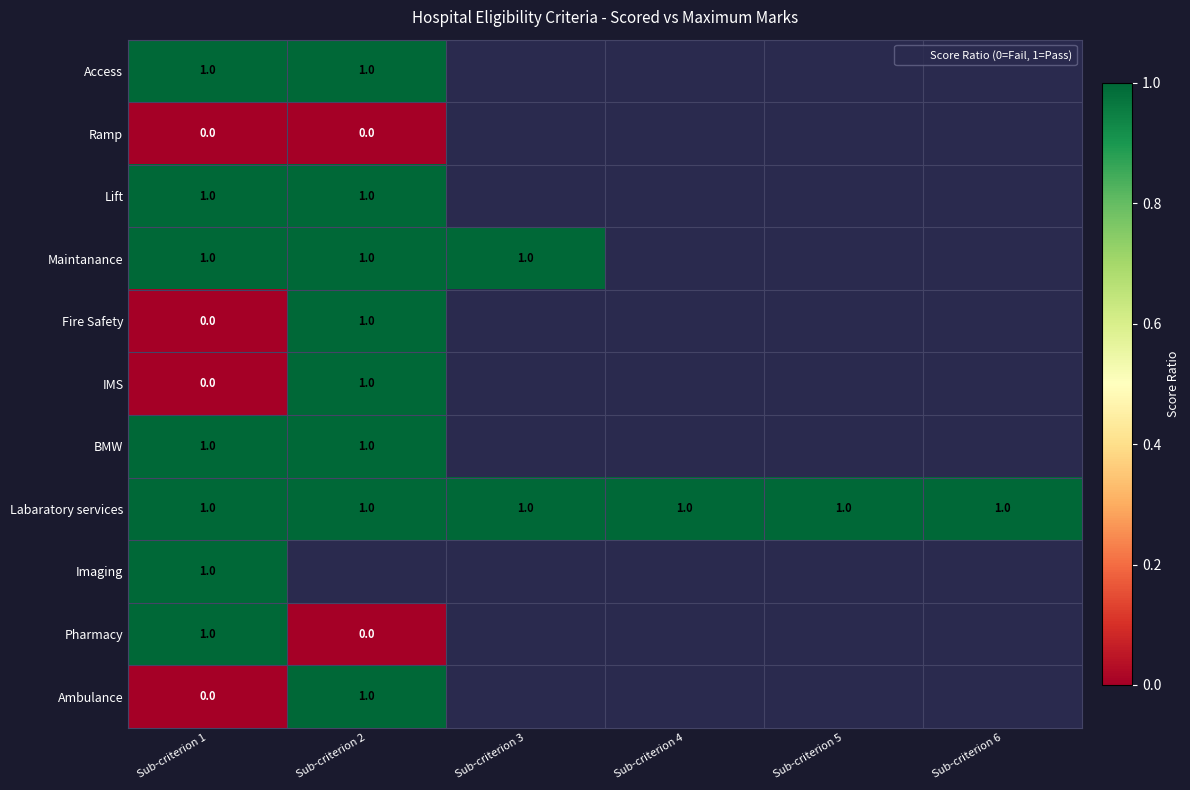

Which series has the largest total across all categories?

Labaratory services